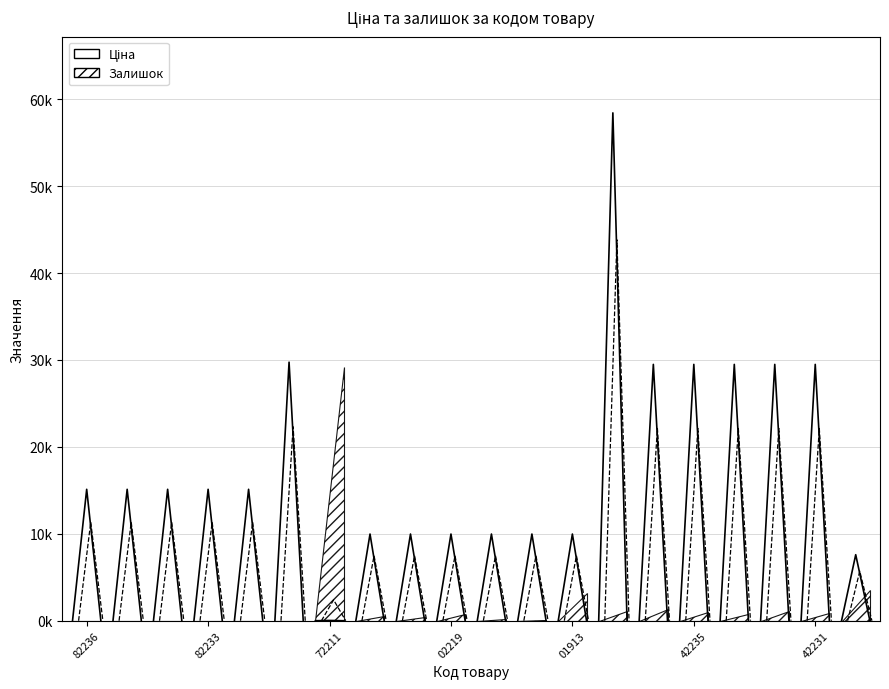

Which series has the largest total across all categories?

Ціна